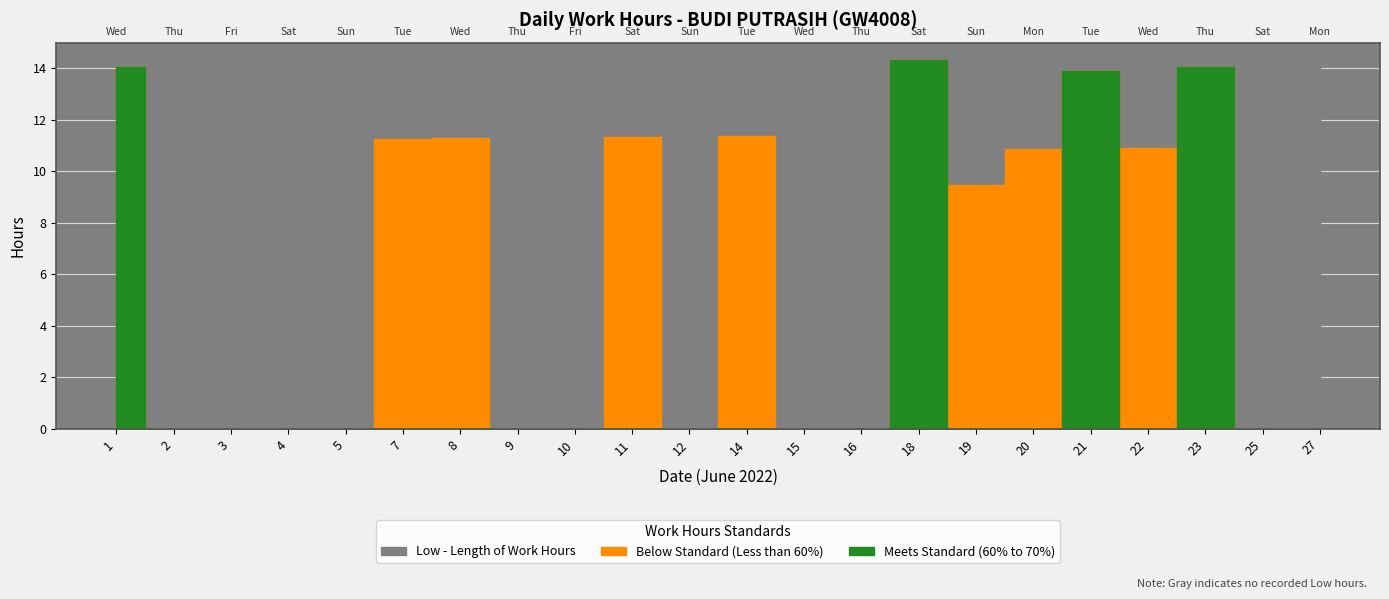

At which category is the sum across all series the highest?

18